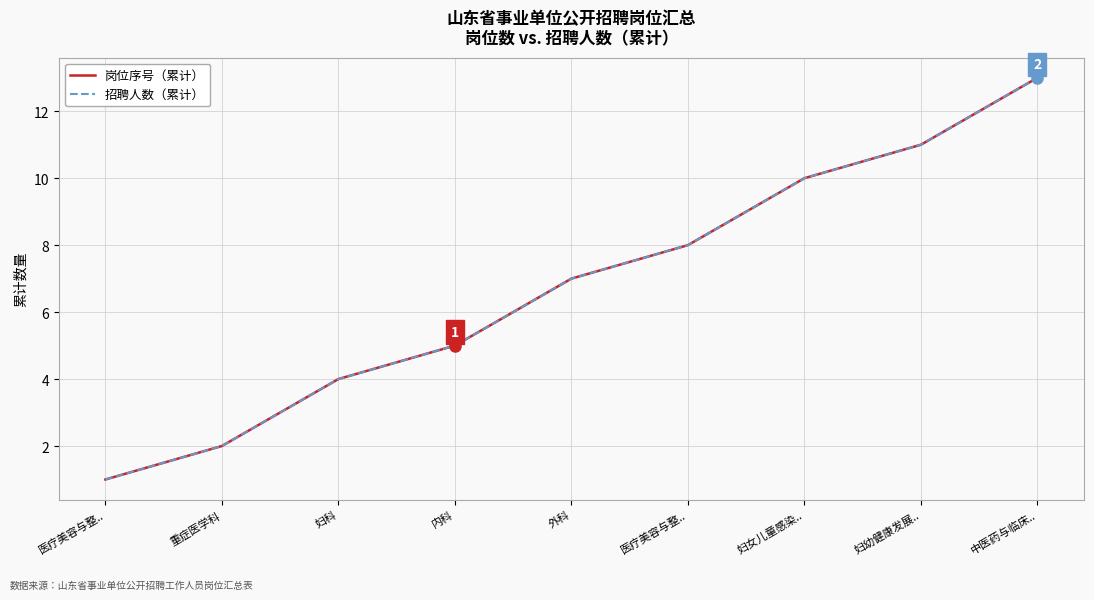

Does the chart have visible grid lines?

Yes